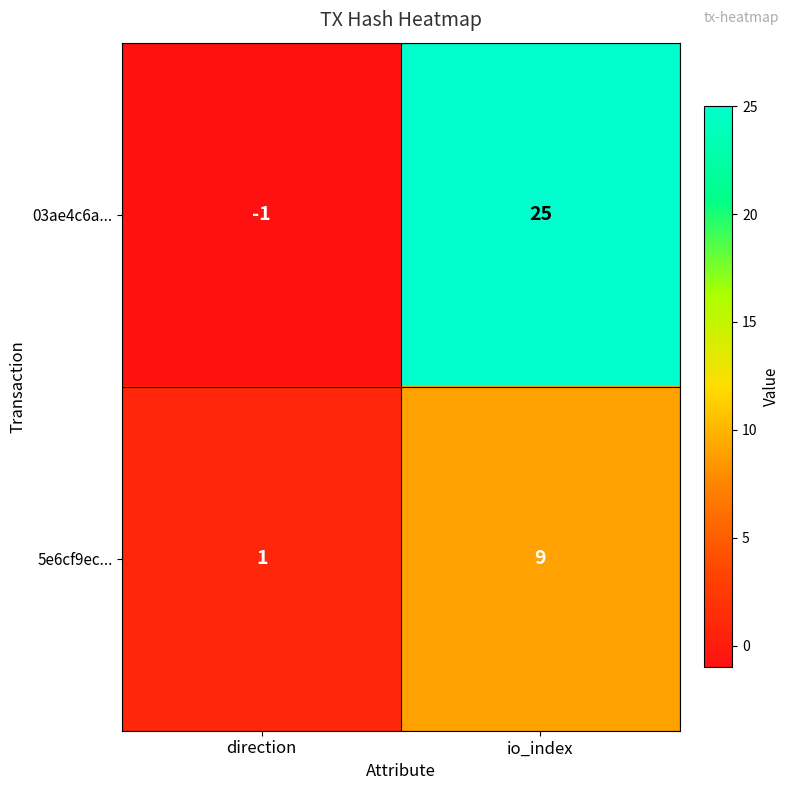

What is the spread (max minus min) of values at io_index?

16